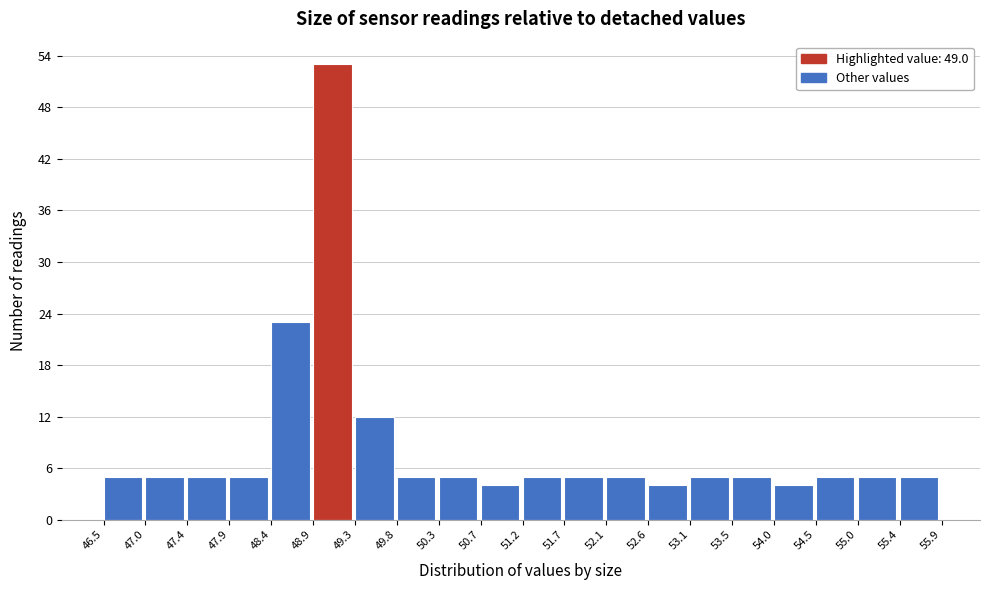

Reading left to right, list every bar in this chart as the range it spans on the x-axis followed by its height. The values are not printed on the chart, so give them approximately, as read against the axis.

46.5 to 47.0: 5
47.0 to 47.4: 5
47.4 to 47.9: 5
47.9 to 48.4: 5
48.4 to 48.9: 23
48.9 to 49.3: 53
49.3 to 49.8: 12
49.8 to 50.3: 5
50.3 to 50.7: 5
50.7 to 51.2: 4
51.2 to 51.7: 5
51.7 to 52.1: 5
52.1 to 52.6: 5
52.6 to 53.1: 4
53.1 to 53.5: 5
53.5 to 54.0: 5
54.0 to 54.5: 4
54.5 to 55.0: 5
55.0 to 55.4: 5
55.4 to 55.9: 5